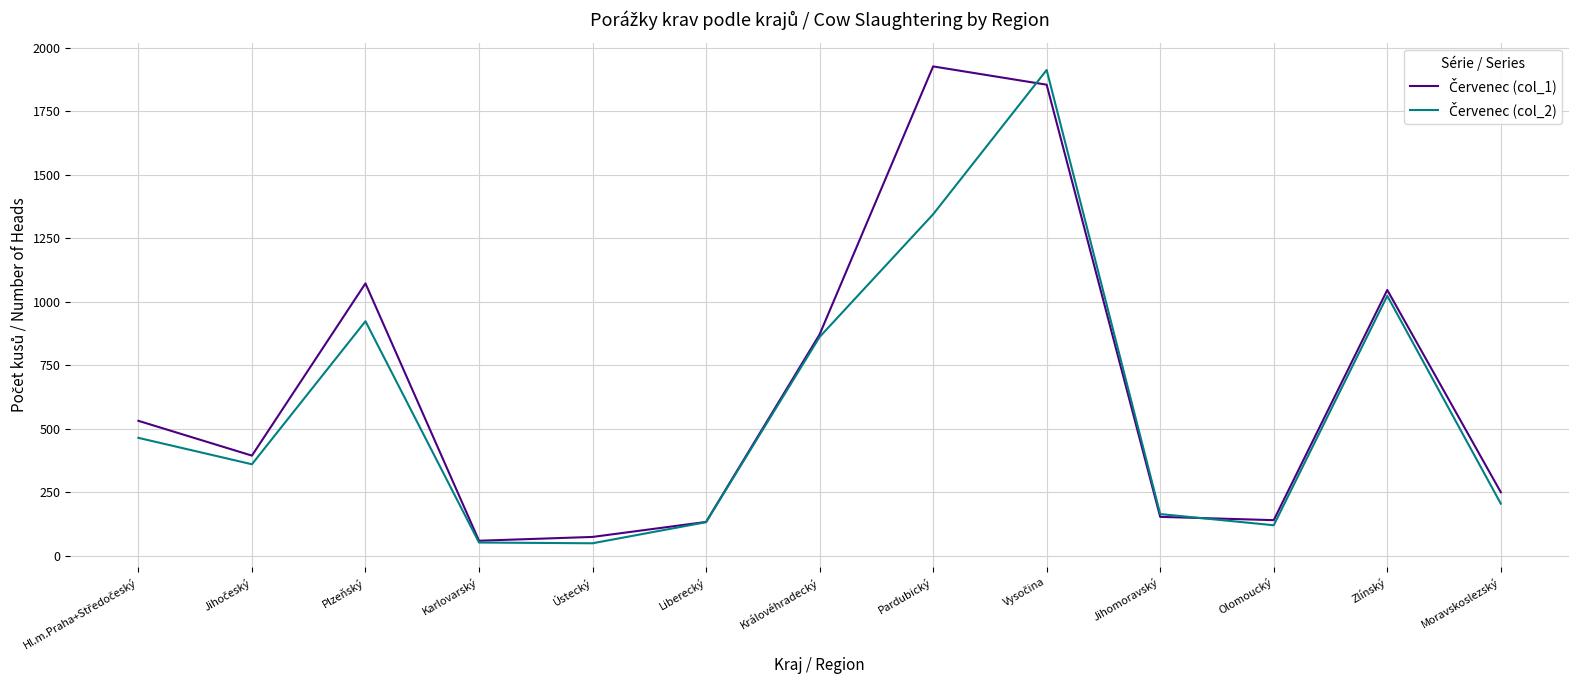

What is the greatest value displayed?

1927